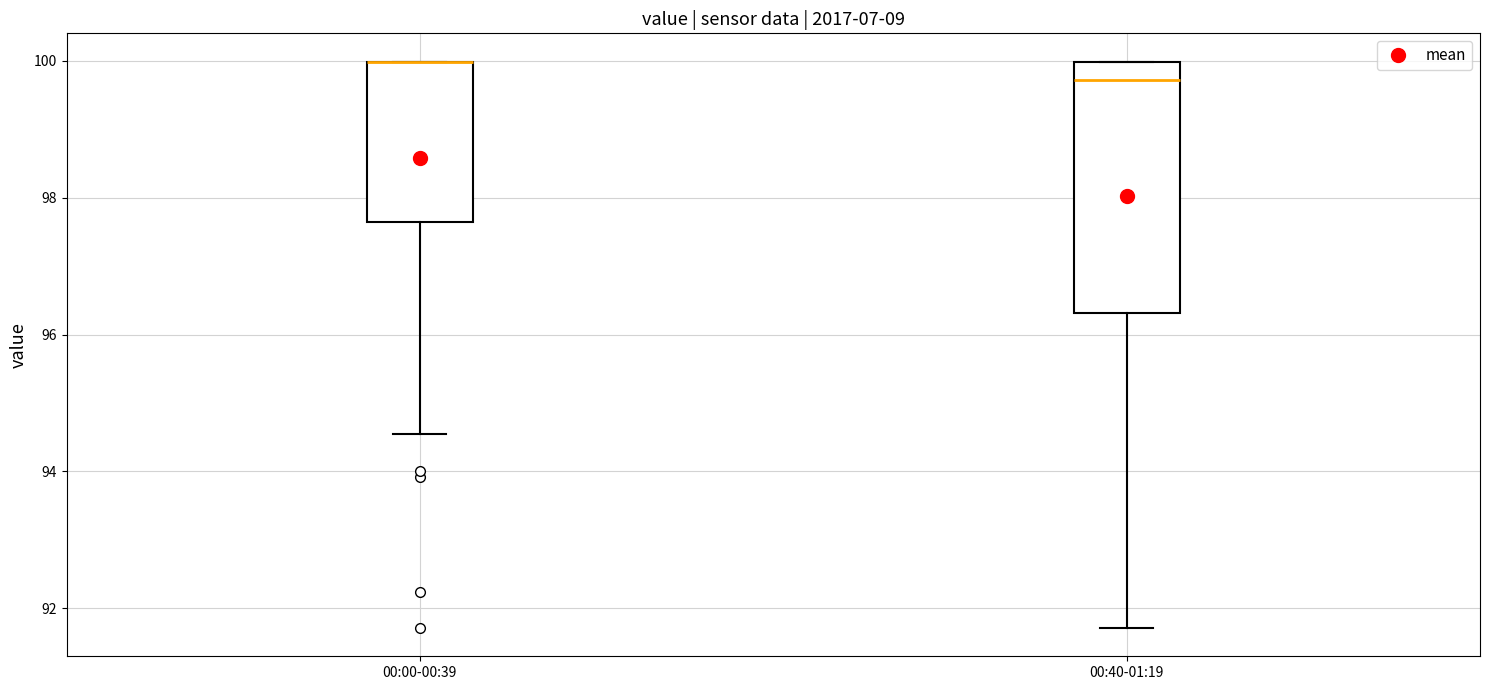

Reading left to right, read every box against the y-axis: the position of its median line, the range the box covers, and the ends of its whiskers. The values are not printed on the chart, so give them approximately, as read against the axis.

00:00-00:39: median 100.0 (drawn on the box's upper edge), box 97.6 to 100.0, whiskers 94.6 to 100.0
00:40-01:19: median 99.8, box 96.4 to 100.0, whiskers 91.8 to 100.0